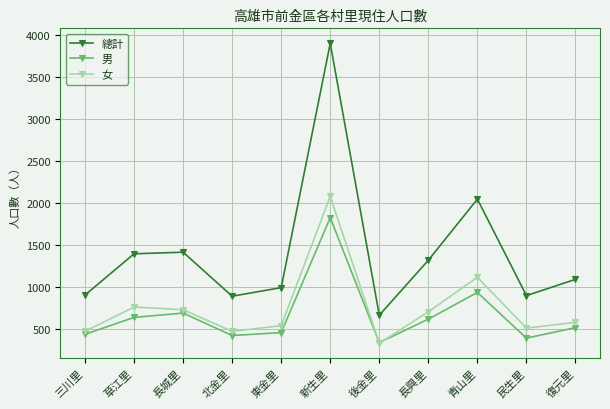

In 總計, how many points are lower than both neighbors (excluding endpoints)?

3